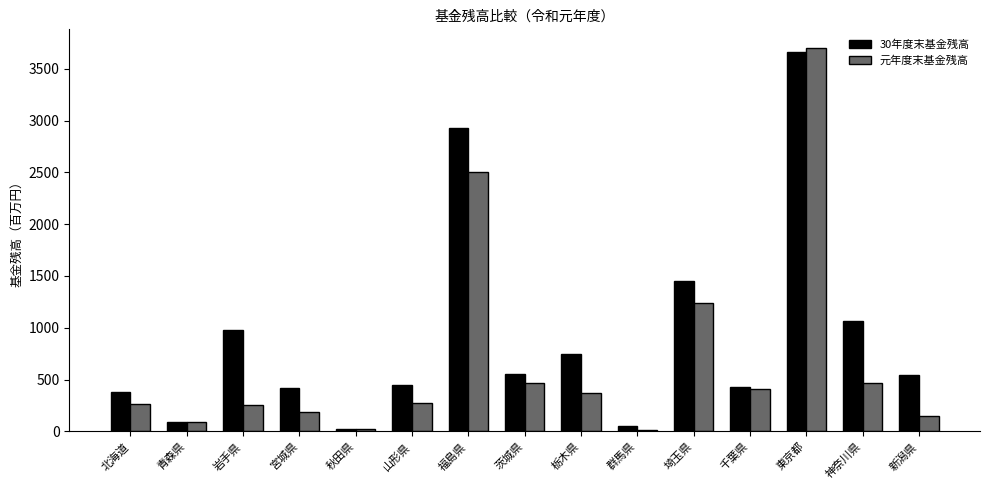

What is the spread (max minus min) of values at 岩手県?

723.6